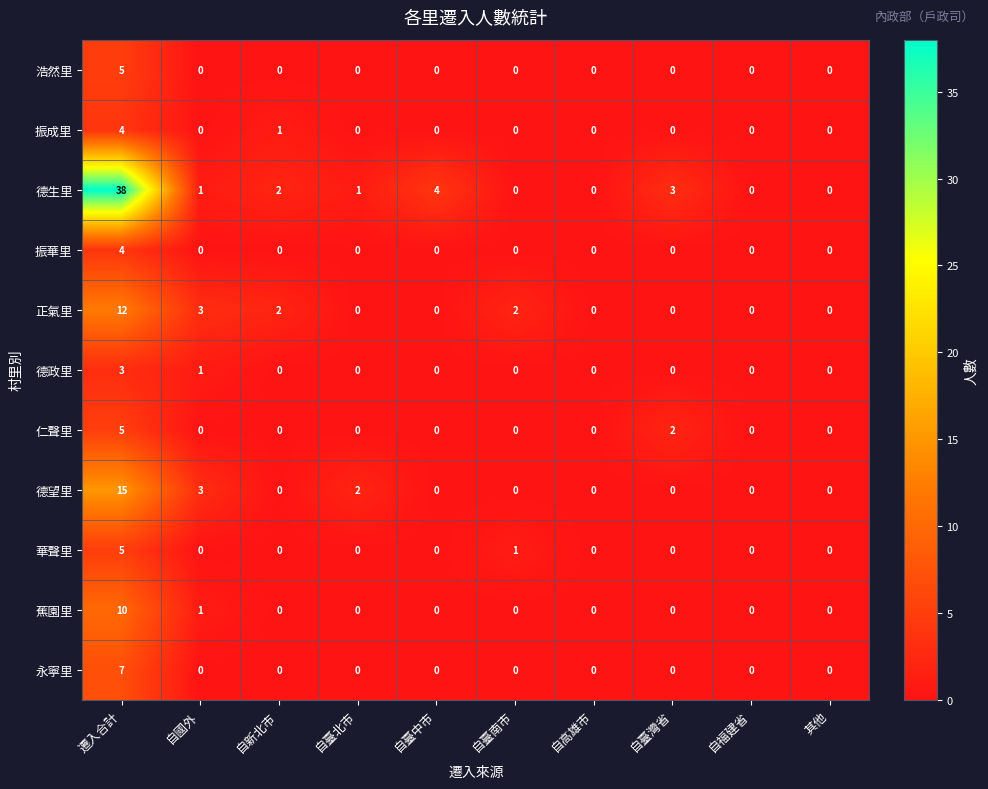

What is the total value across all series at 自國外?

9